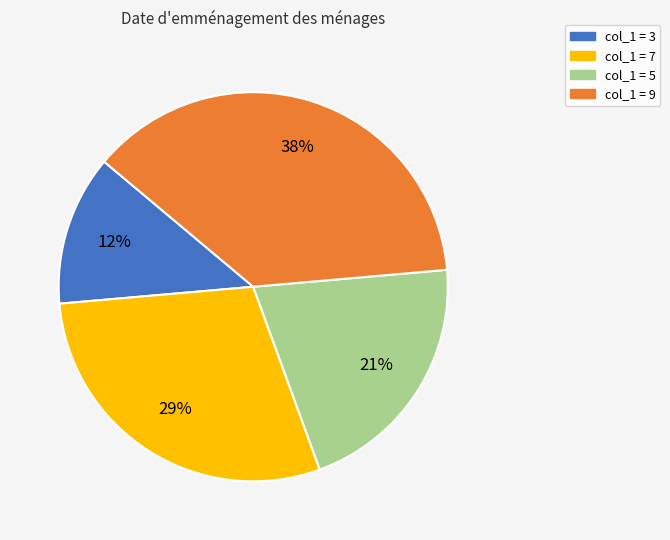

To the nearest percent, what percentage of the pie is col_1 = 7?

29%